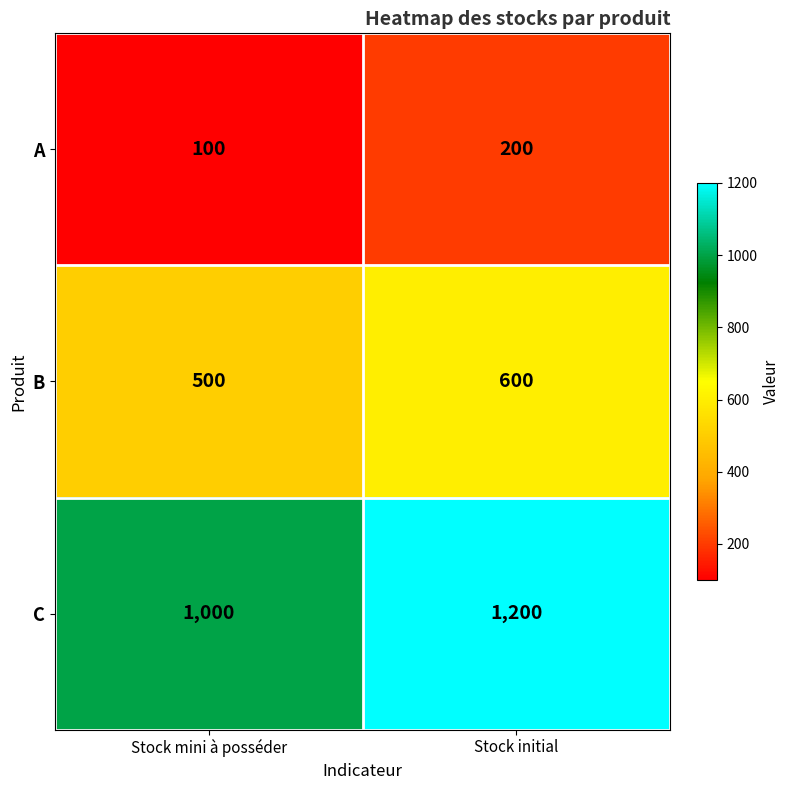

What is the spread (max minus min) of values at Stock mini à posséder?

900